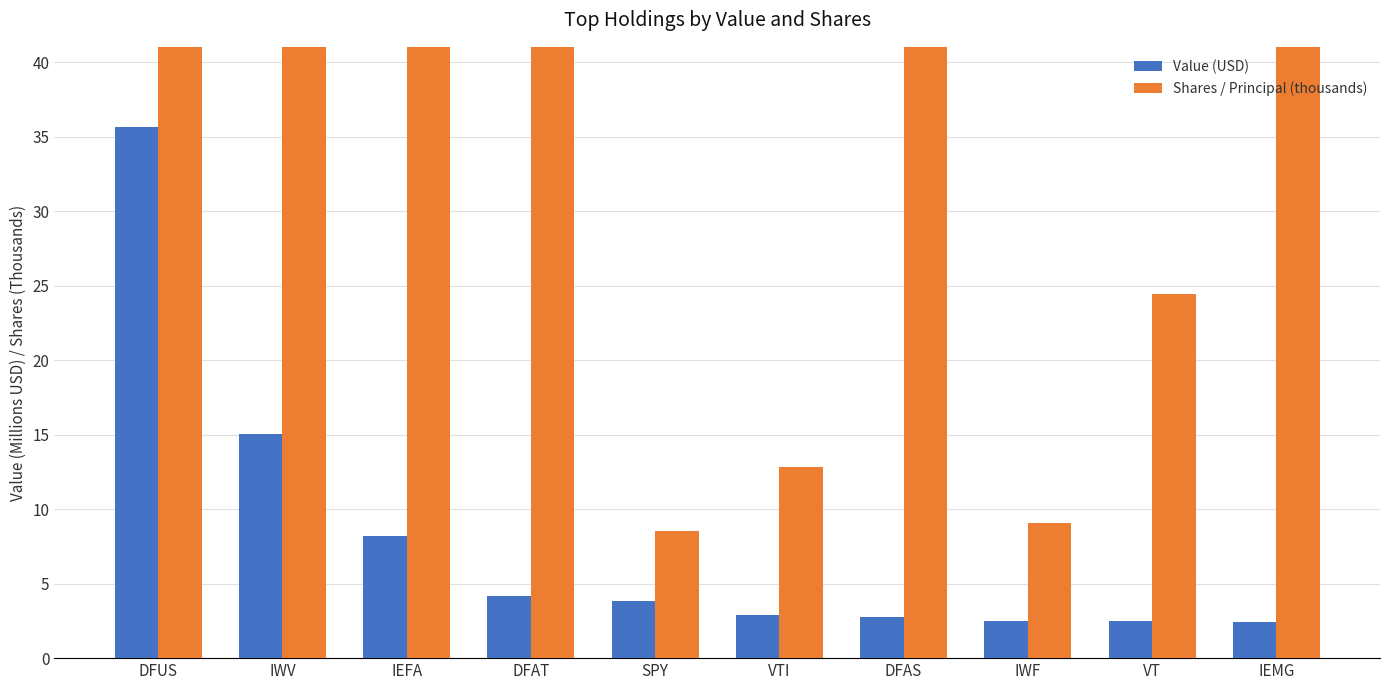

Where does the Value (USD) series first go above 3?

DFUS